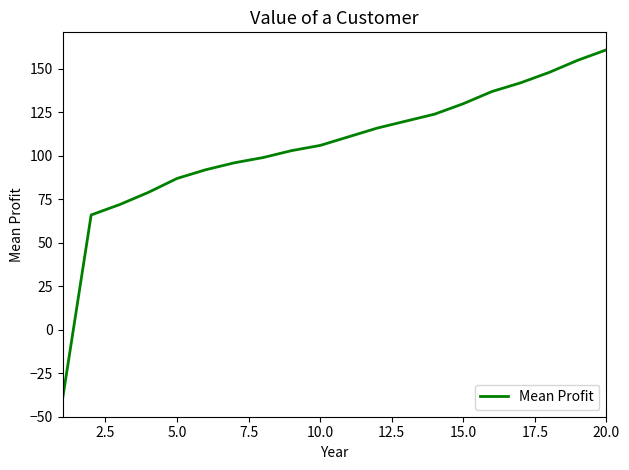

What is the difference between the maximum and minimum values?

201